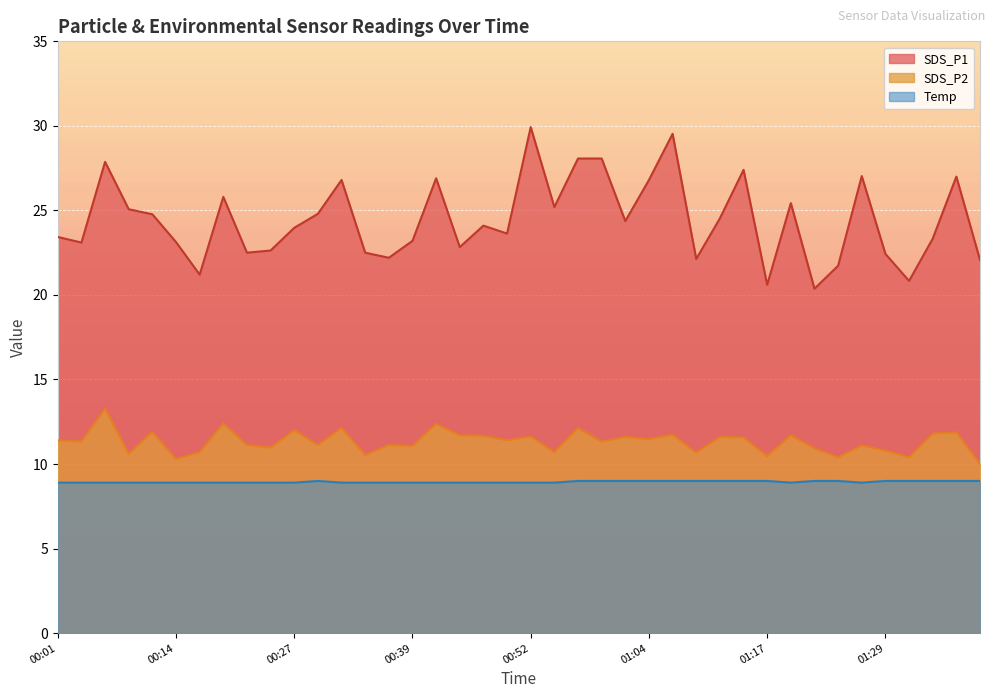

True or false: SDS_P2 and SDS_P1 intersect in this chart.

False